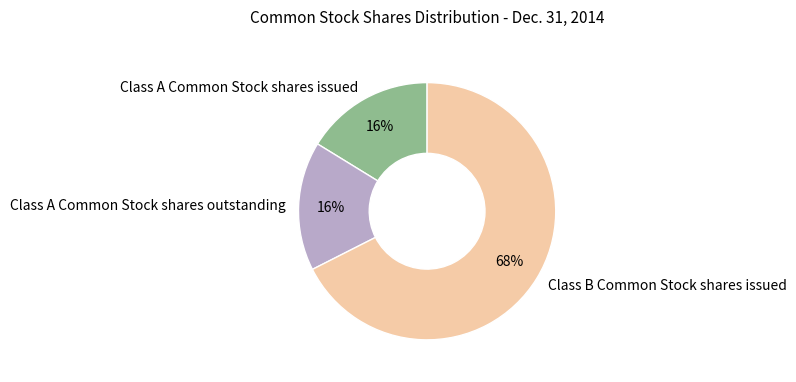

Count the number of slices in the pie.

3